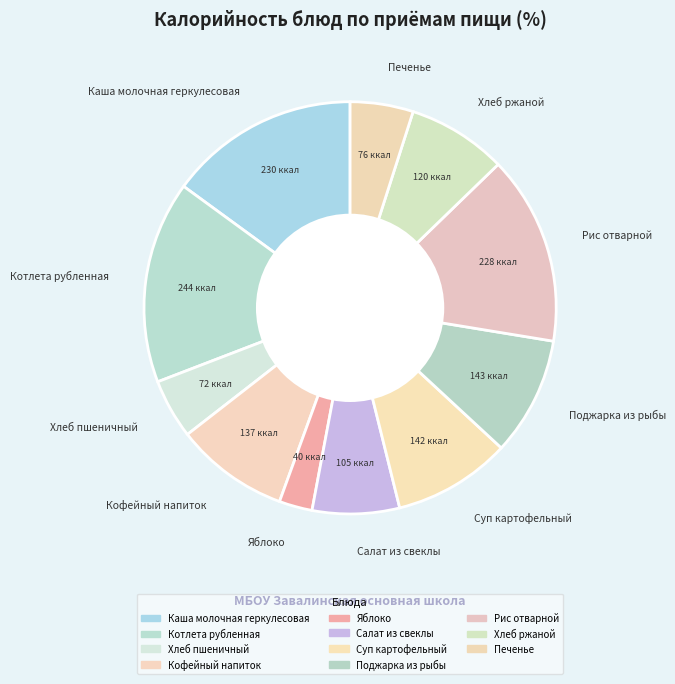

Is it true that Яблоко is 3% of the pie?

True